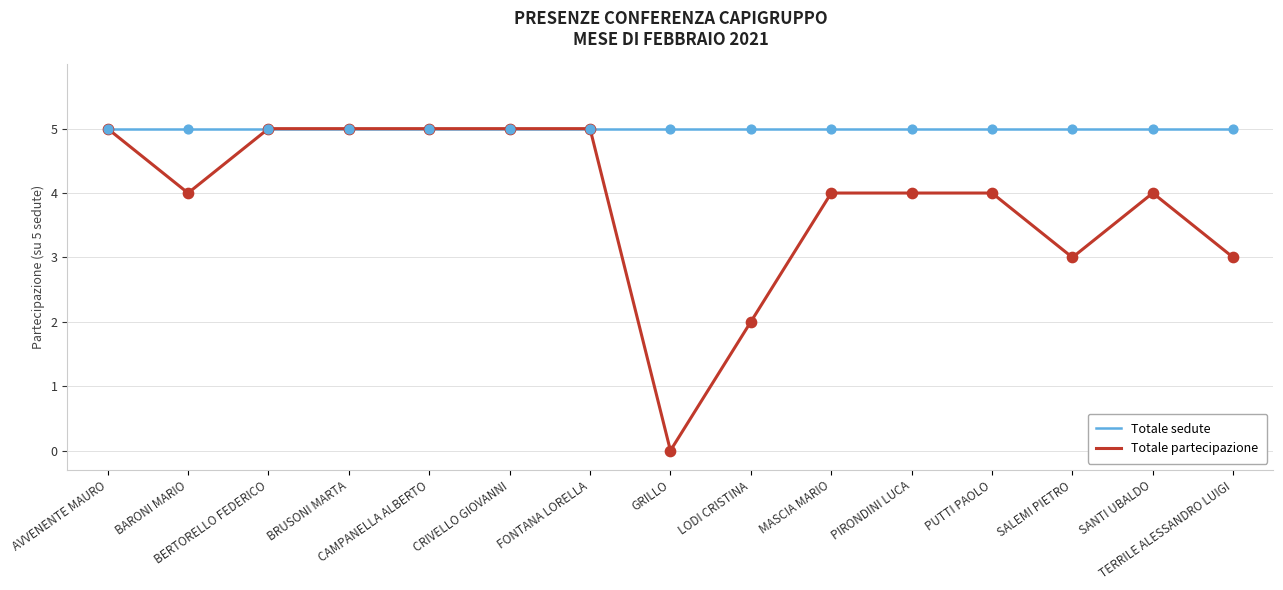

What are all the series names shown in the legend?

Totale sedute, Totale partecipazione